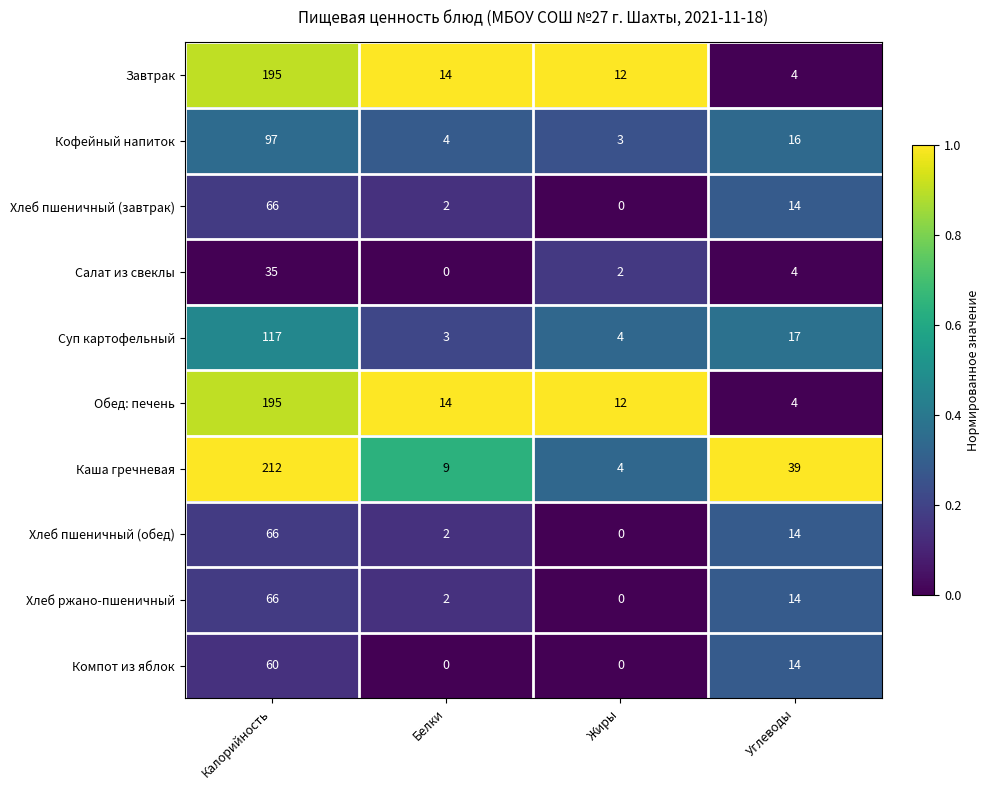

What is the sum of the Суп картофельный values at Углеводы and Жиры?

21